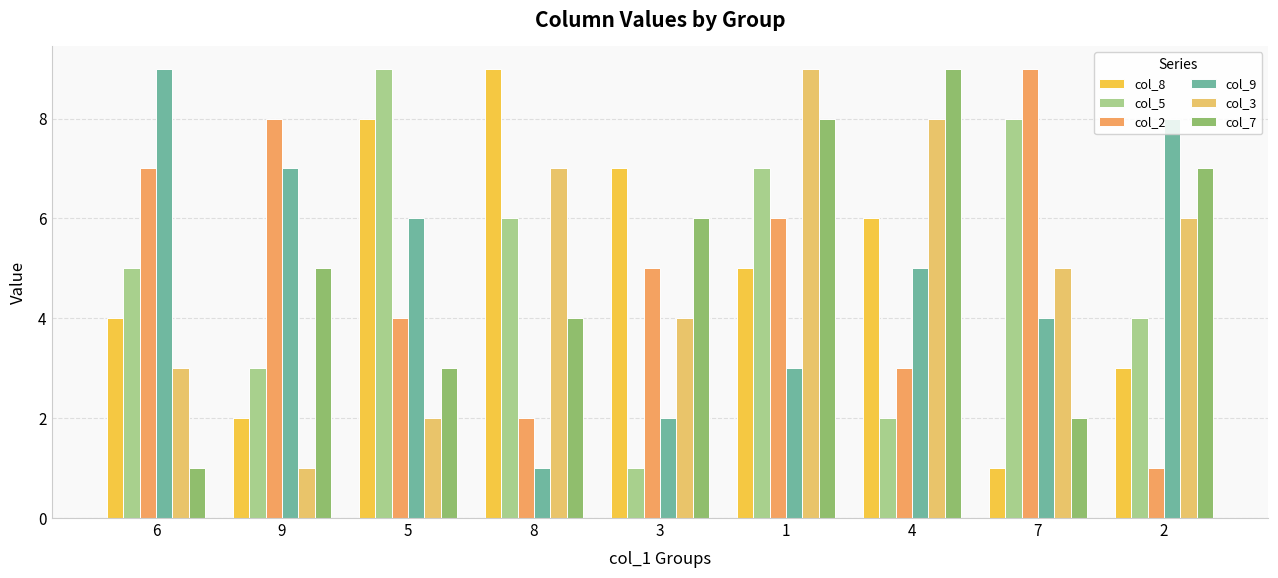

What is the difference between the maximum and minimum values in the col_2 series?

8